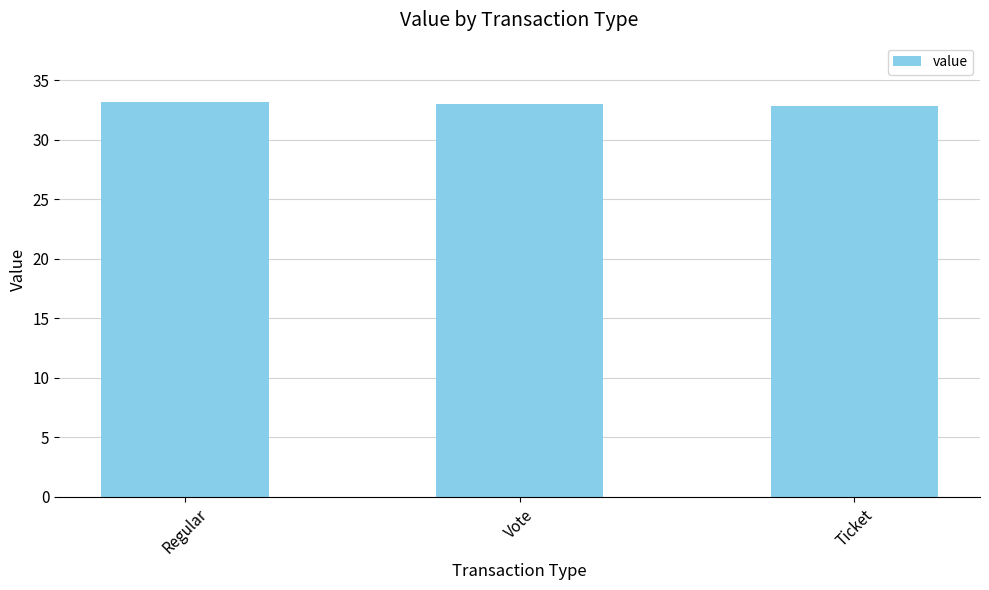

Are the bars grouped side by side (vs. stacked)?

No